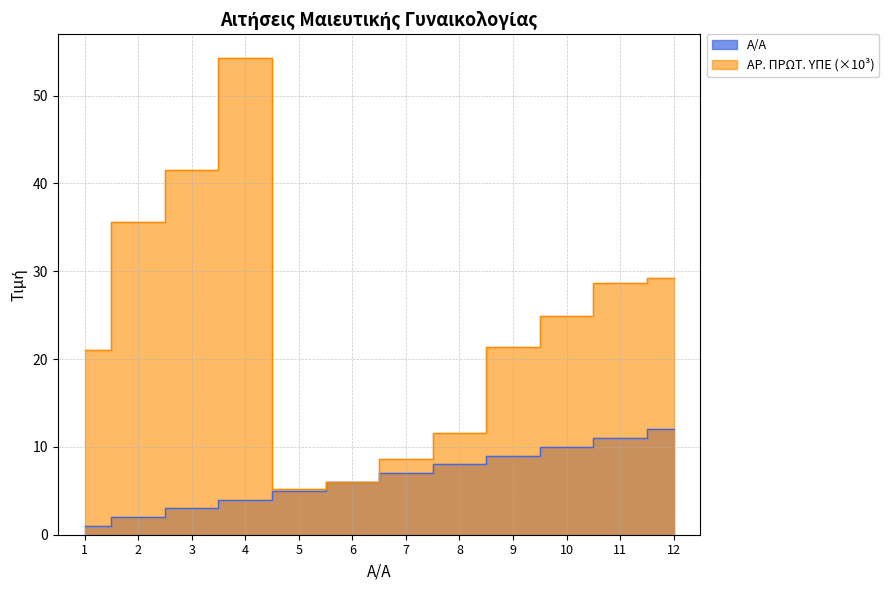

Reading right to left, extract all data points from this chart.

Α/Α: 12.0	11.0	10.0	9.0	8.0	7.0	6.0	5.0	4.0	3.0	2.0	1.0
ΑΡ. ΠΡΩΤ. ΥΠΕ: 29.2	28.6	24.9	21.4	11.6	8.6	6.0	5.2	54.3	41.5	35.6	21.1